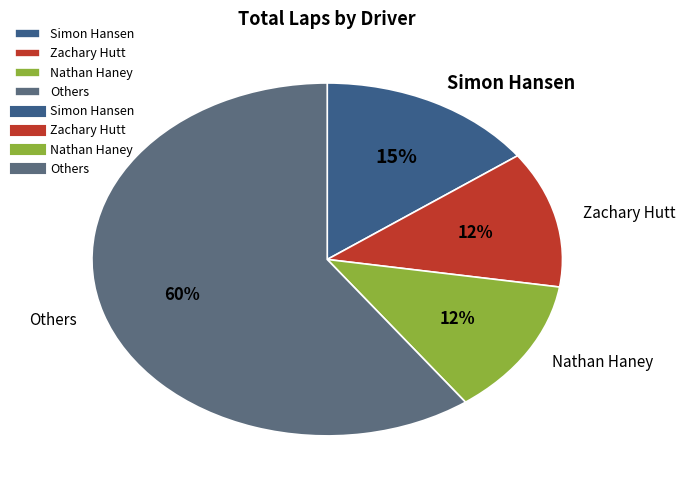

Count the number of slices in the pie.

4